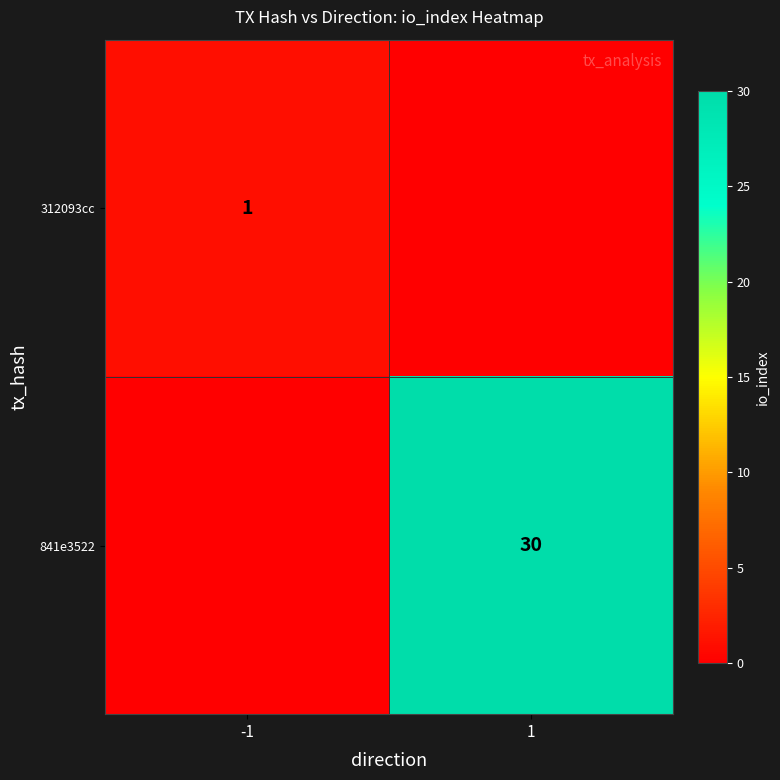

Is it true that 312093cc equals 2 at -1?

False